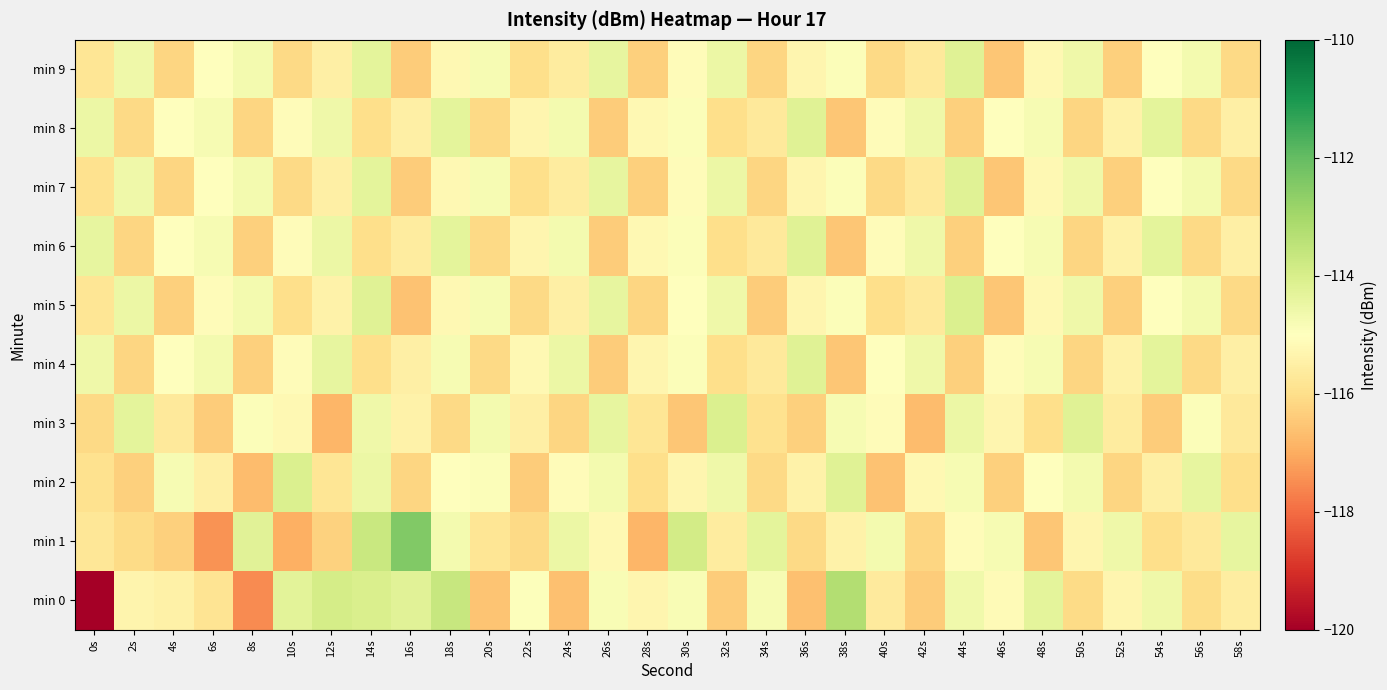

What is the difference between the highest and lowest values at 54s?

2.1